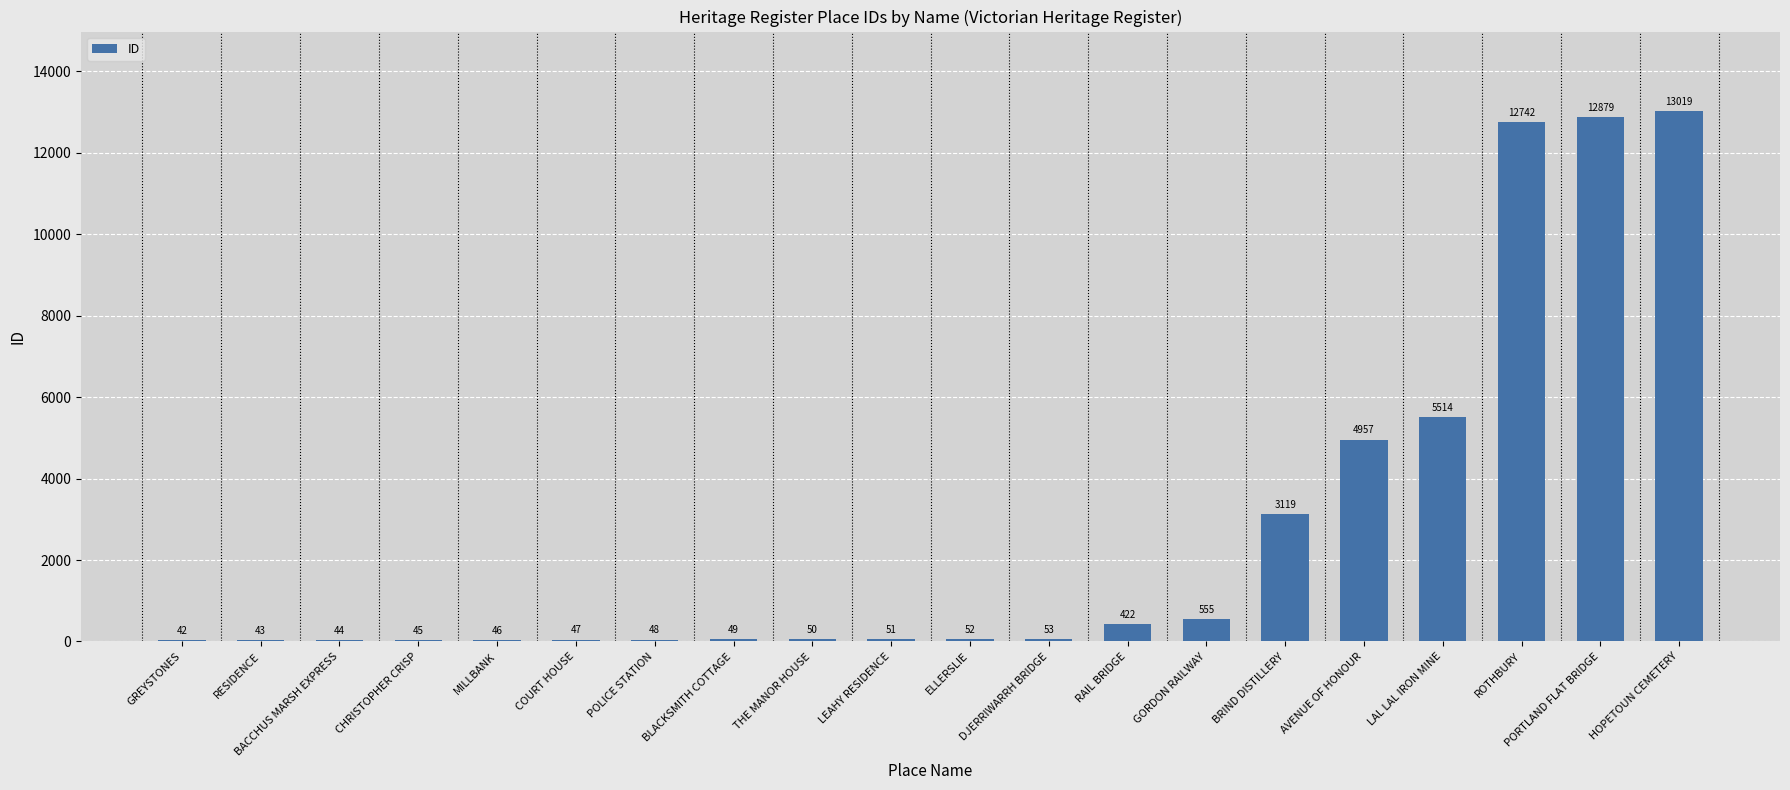

What is the maximum value shown in the chart?

13019